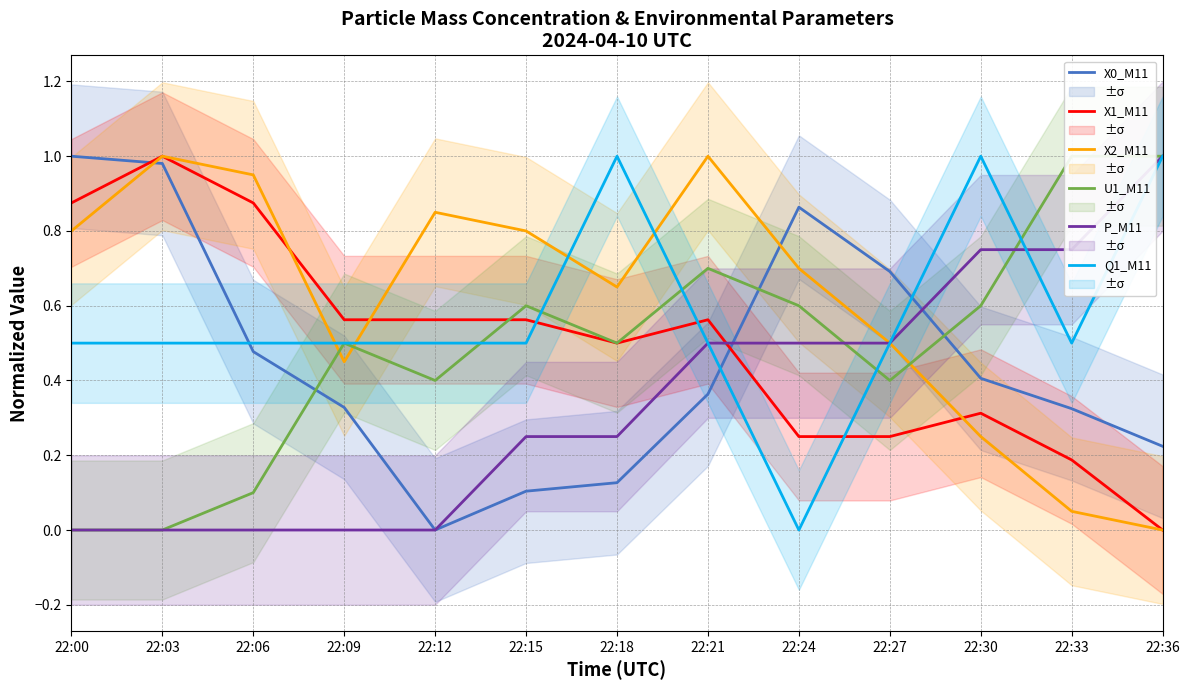

Is it true that Q1_M11 equals 0.2 at 22:18?

False